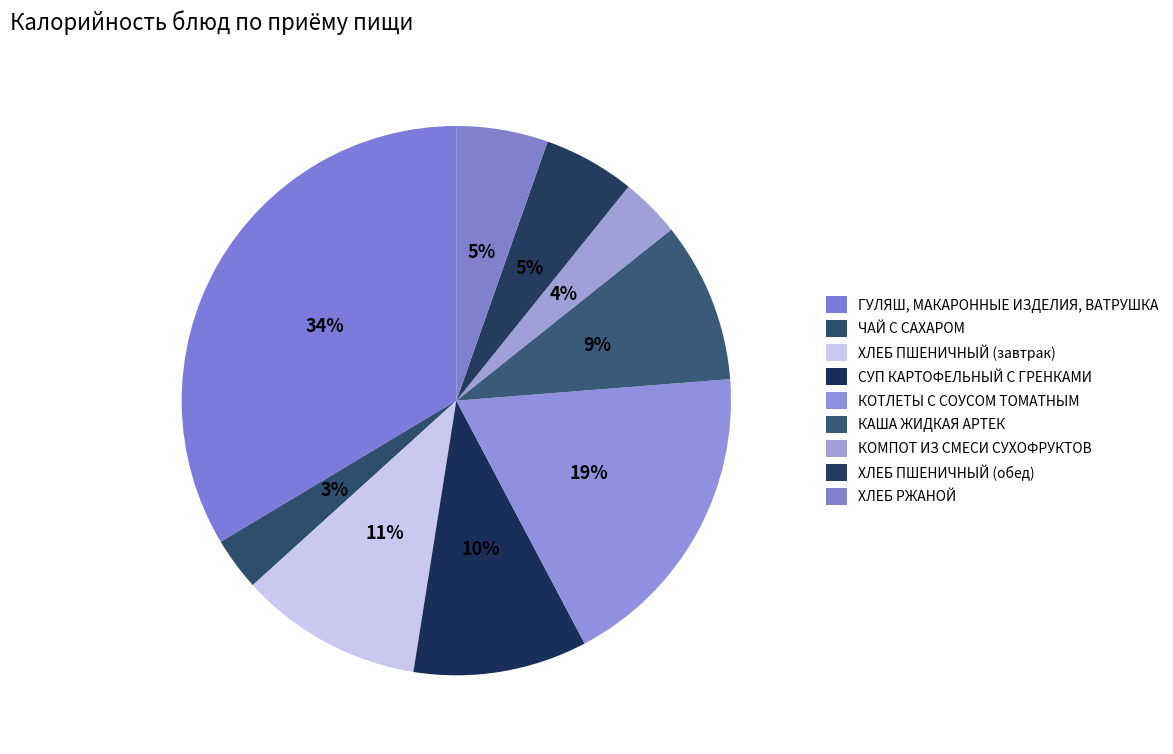

Count the number of slices in the pie.

9